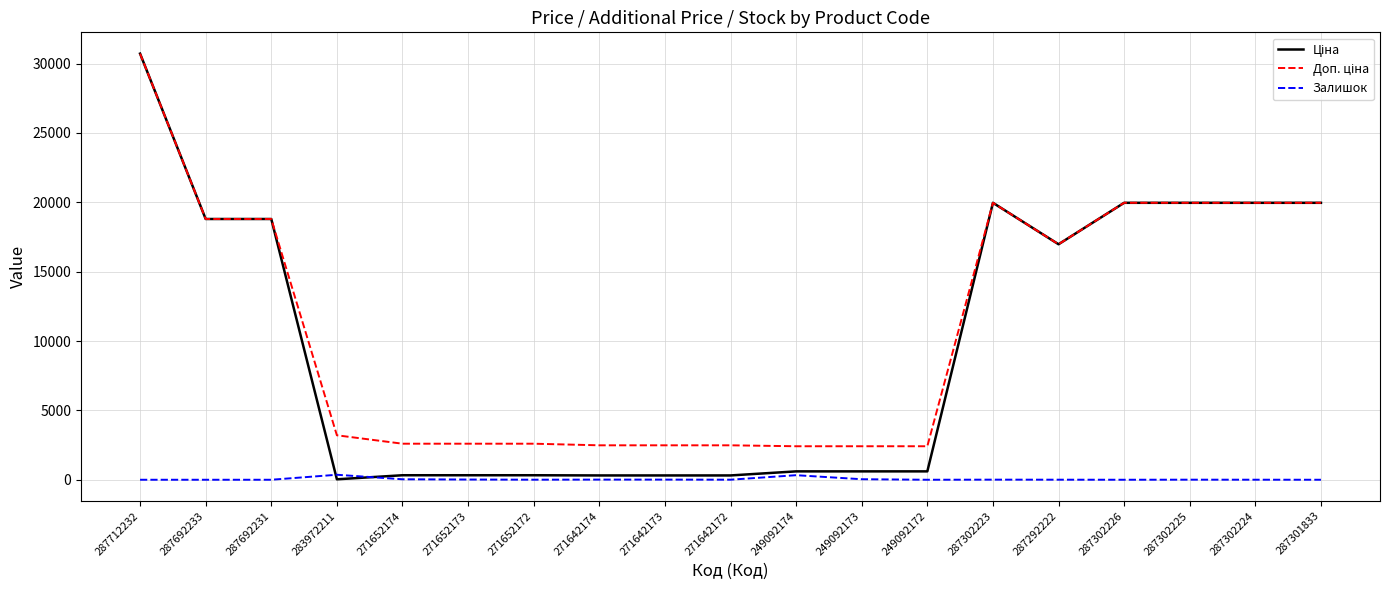

At which category is the sum across all series the highest?

287712232